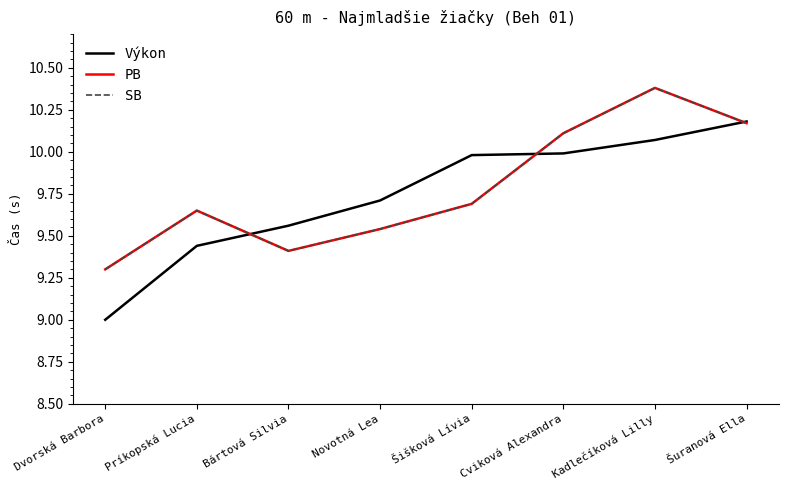

How many lines are shown in the chart?

3